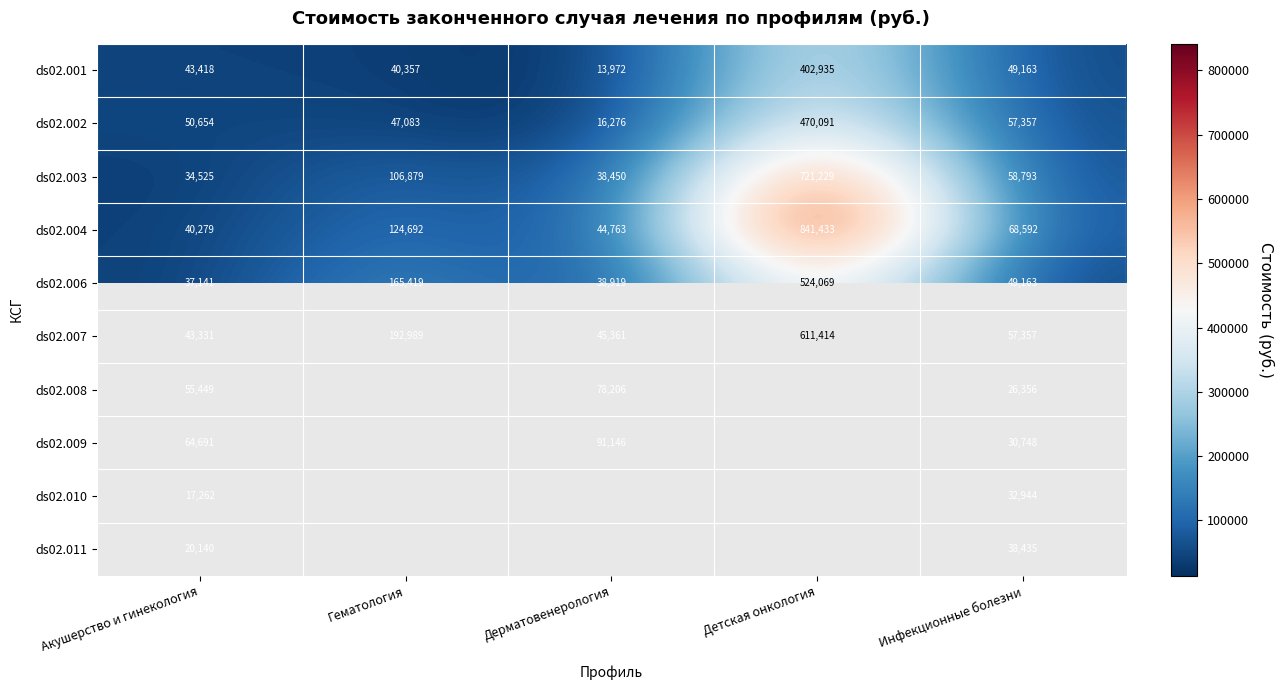

Is it true that ds02.001 equals 29816.0 at Акушерство и гинекология?

False